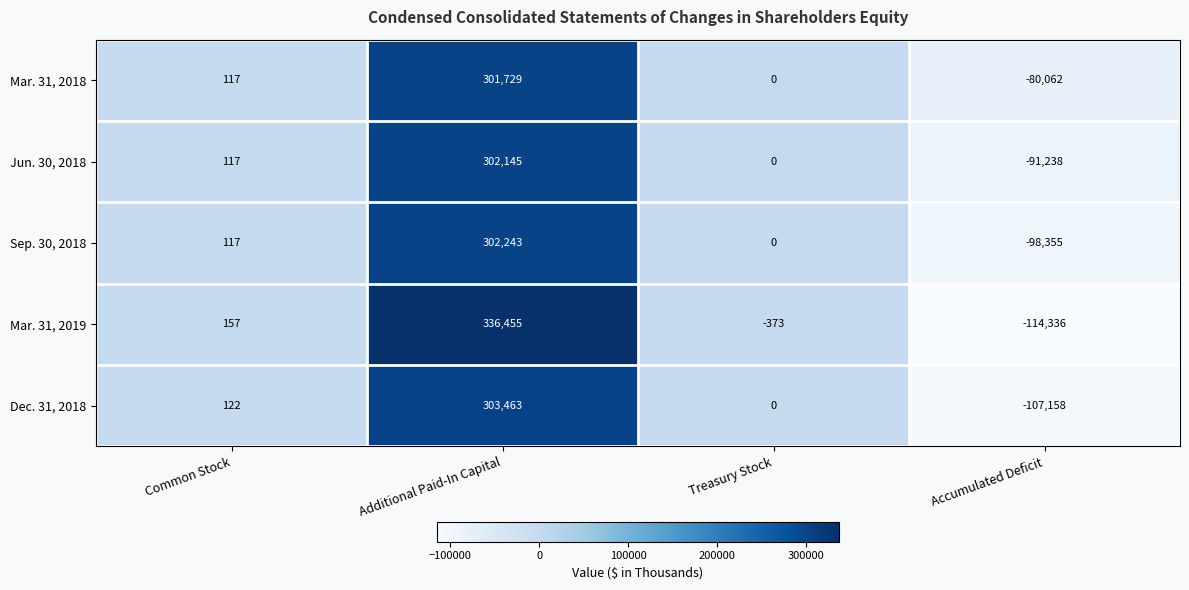

At which category is the sum across all series the highest?

Additional Paid-In Capital